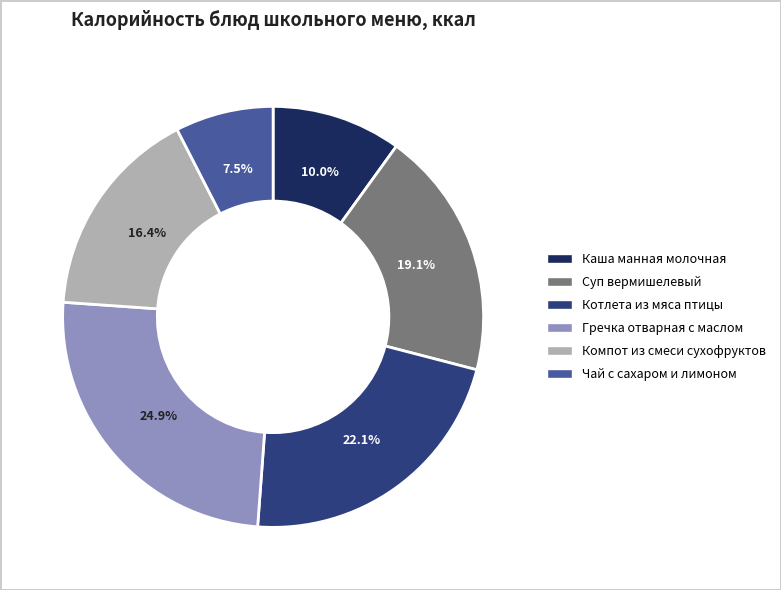

Which category has the smallest portion of the pie?

Чай с сахаром и лимоном